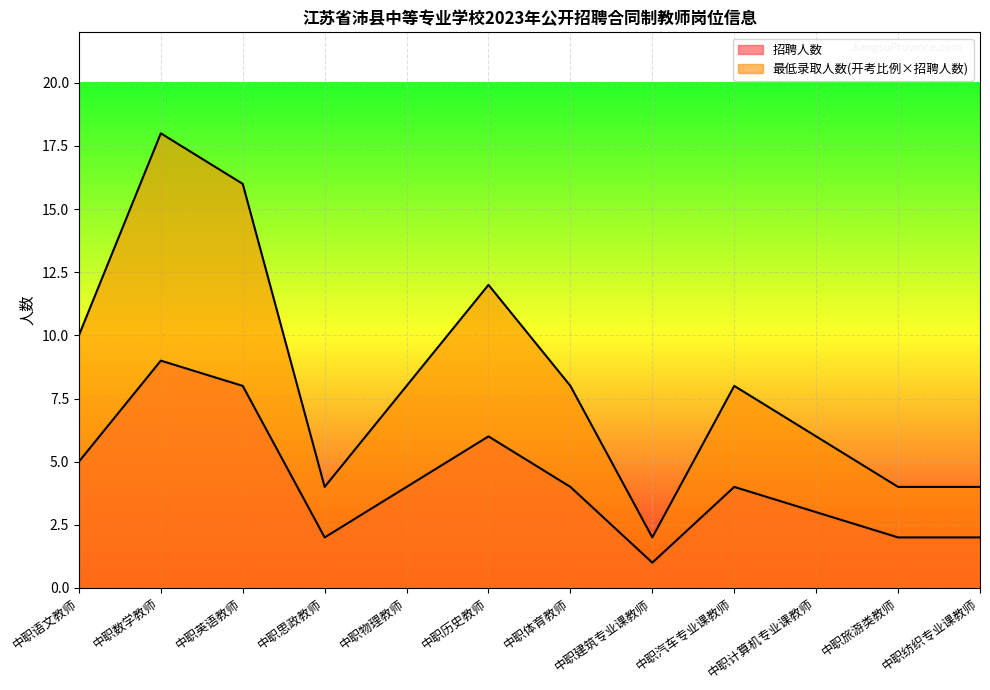

List the series in order of their overall mean, lowest first.

招聘人数, 最低录取人数(开考比例×招聘人数)